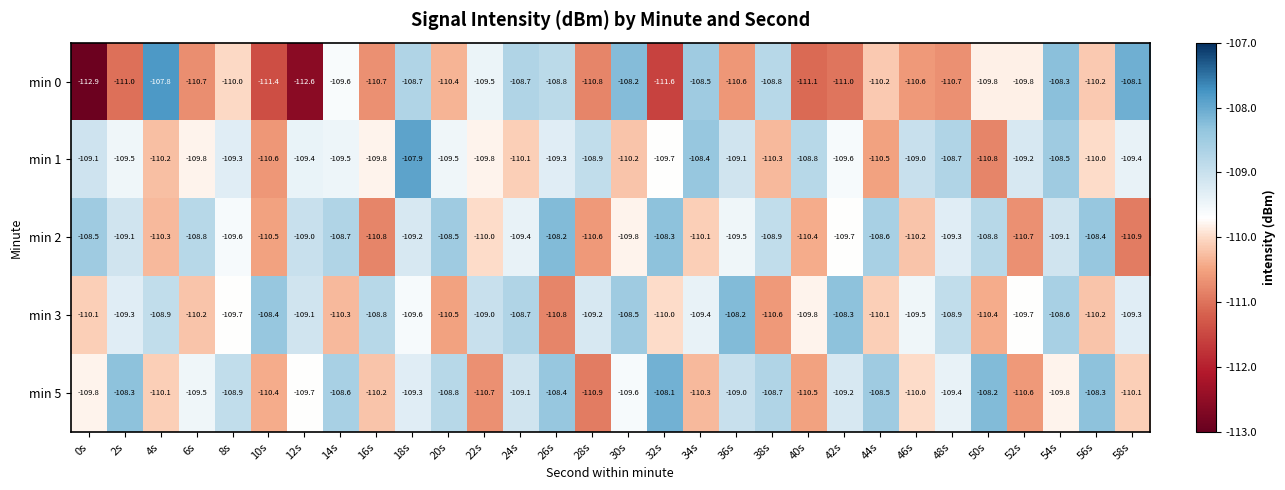

Which category has the lowest value across all series?

0s